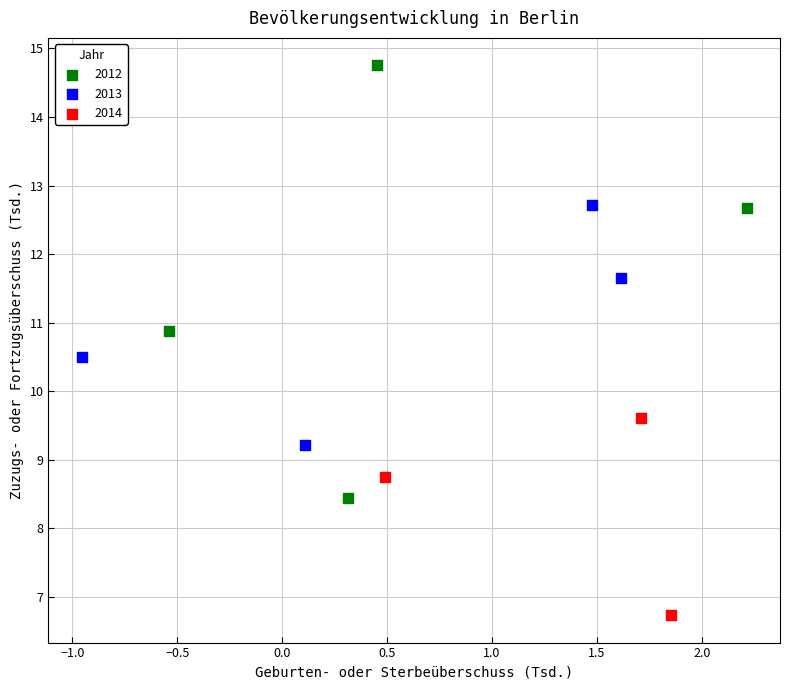

Which series reaches the minimum Y coordinate?

2014